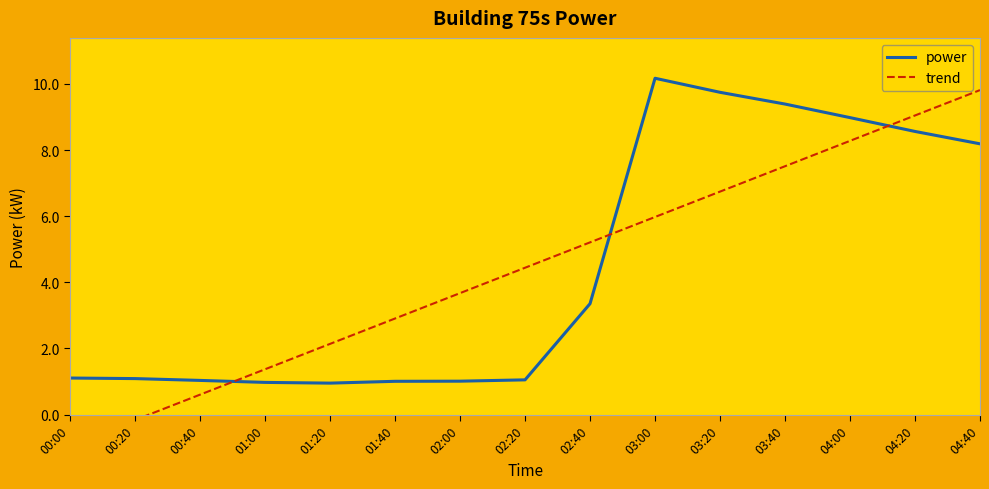

What is the value of the power point at the 7th from the left?

1.0